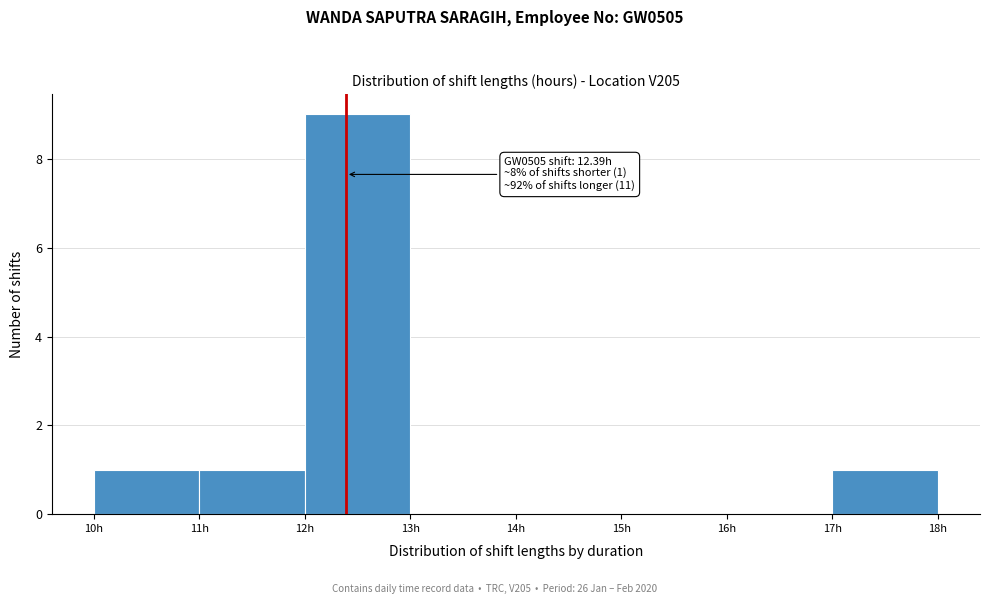

Over which range of the x-axis is the bar tallest?

12 to 13